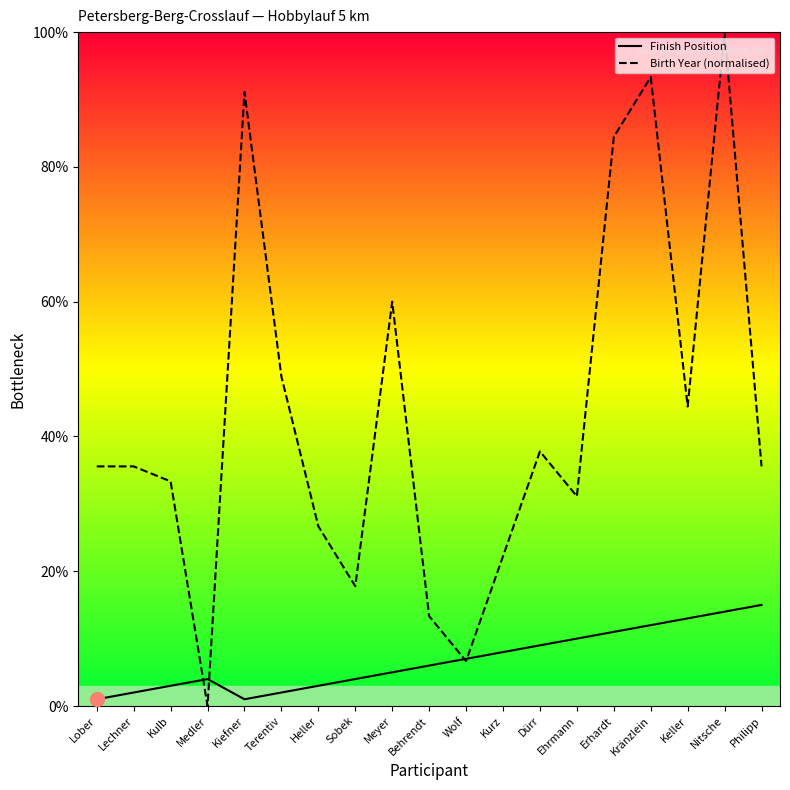

At which label does Birth Year (normalised) reach its minimum?

Medler